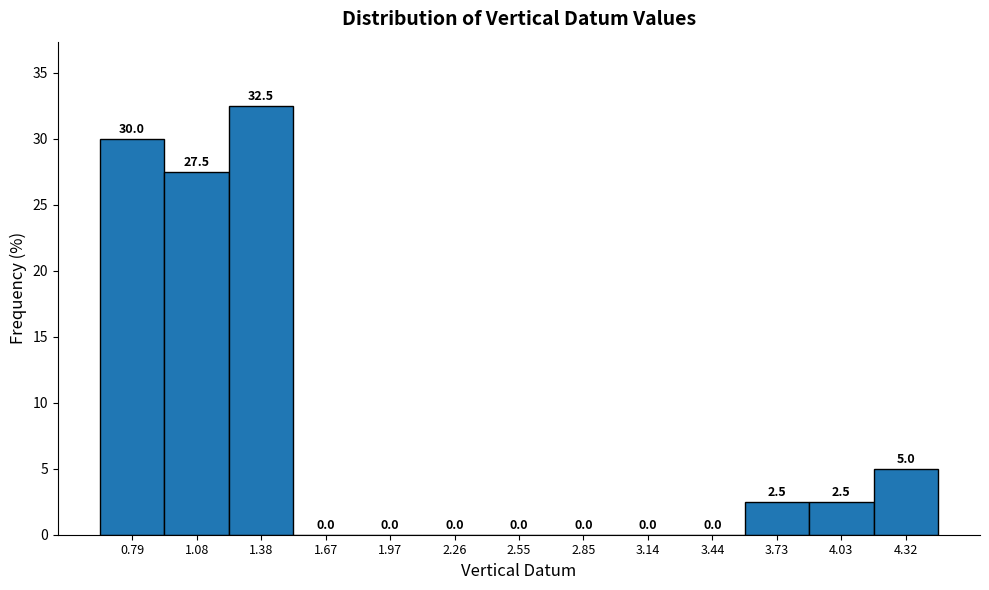

What is the height of the bar covering 3.90 to 4.20 on the x-axis? The bar edges are not printed on the chart, so give them approximately, as read against the axis.

2.5